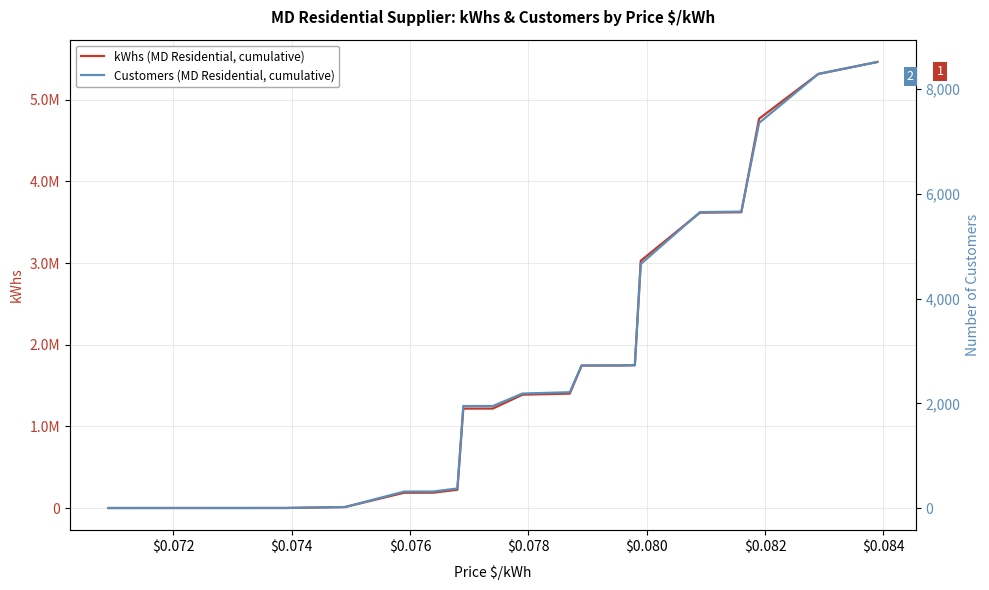

What is the maximum value for kWhs (MD Residential, cumulative)?

5463294.0